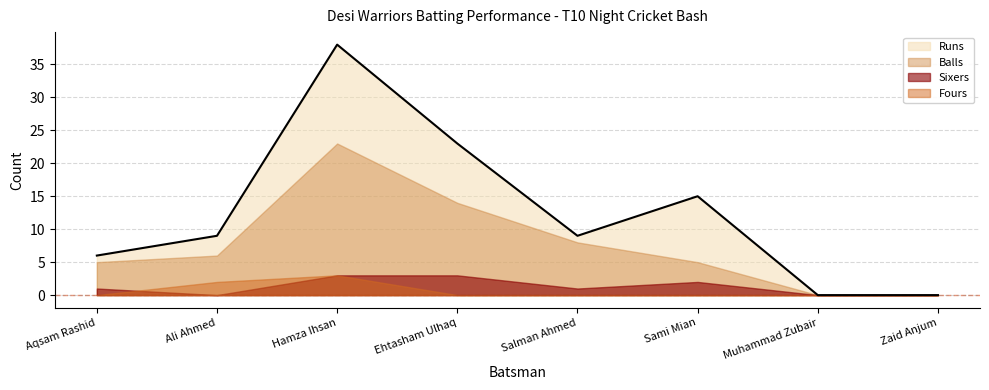

What is the approximate value of Fours at Ali Ahmed?

2